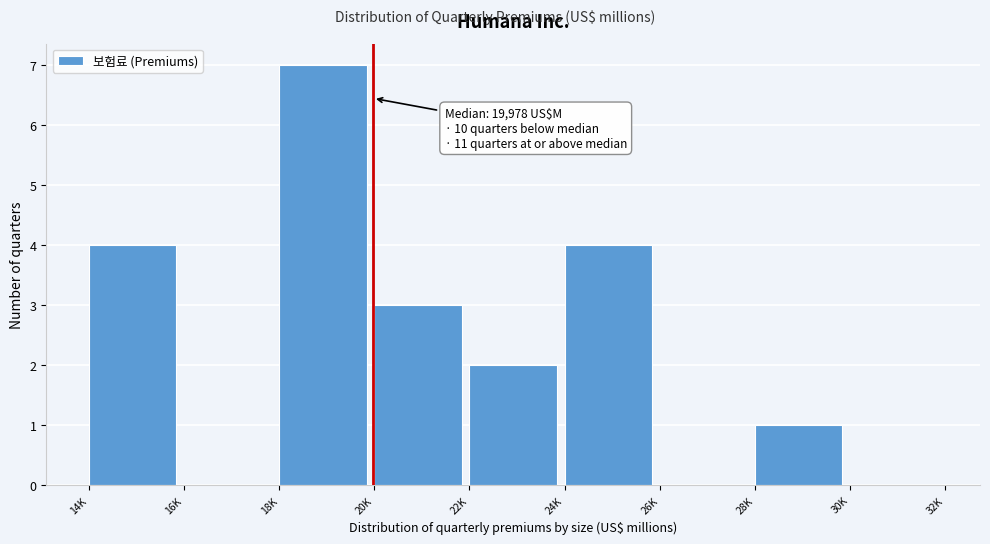

Reading left to right, extract all data points from this chart.

14K=4	16K=0	18K=7	20K=3	22K=2	24K=4	26K=0	28K=1	30K=0